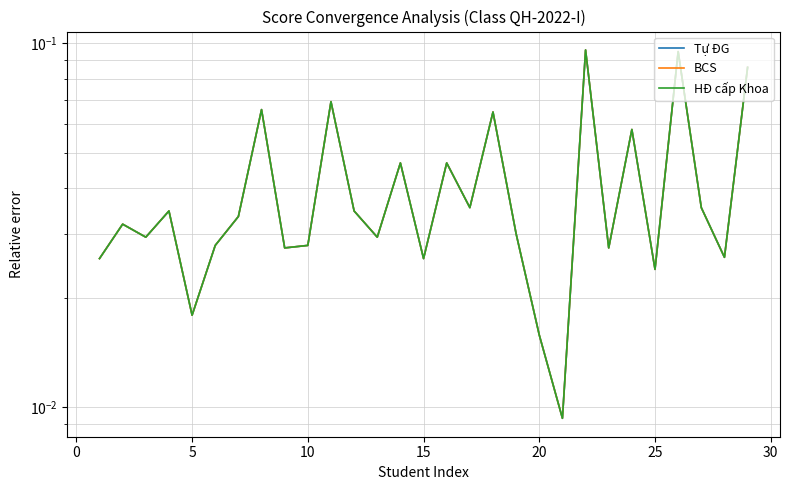

True or false: BCS and Tự ĐG cross at least once.

False